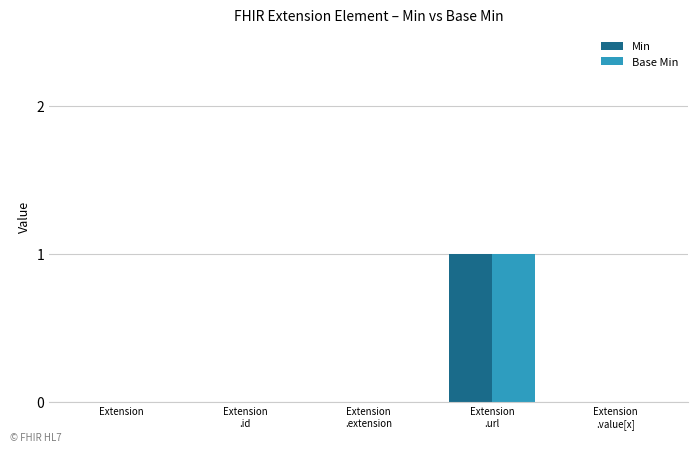

The Min series shows -1 at Extension. True or false?

False